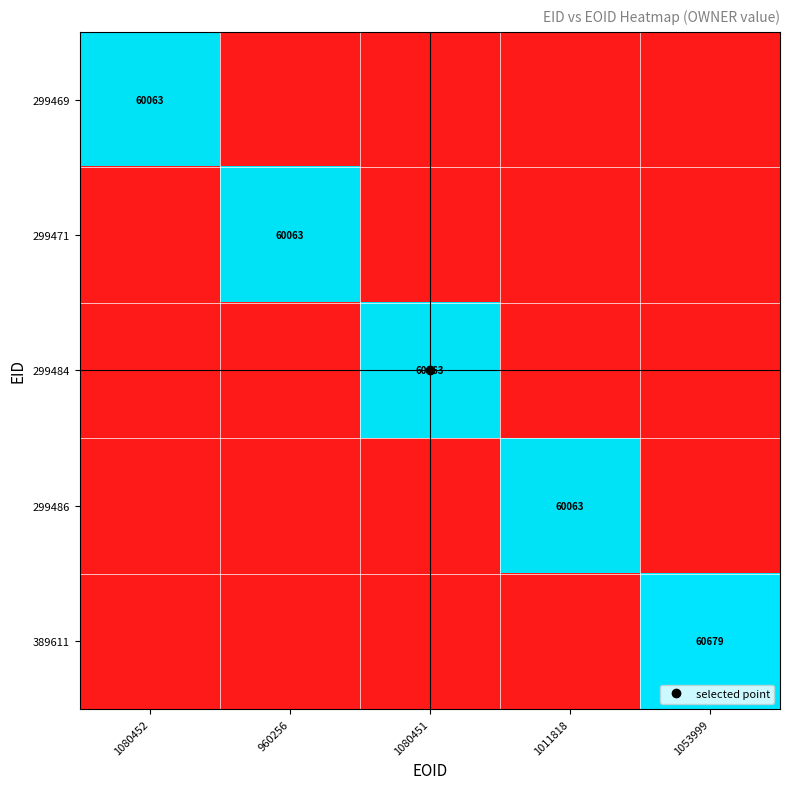

Which label corresponds to the smallest value in the chart?

960256